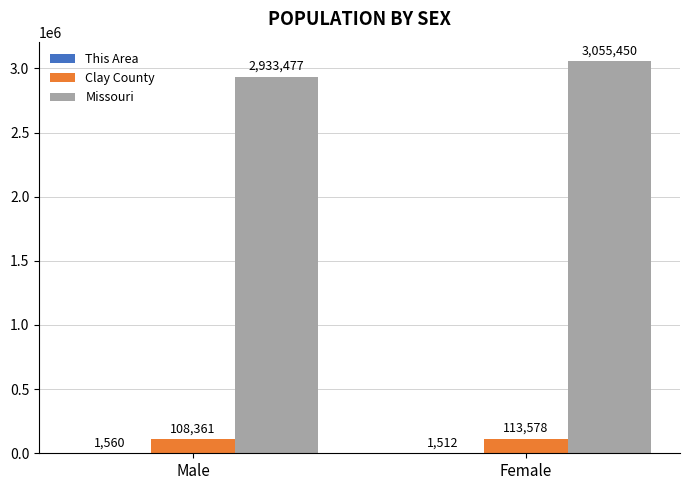

Which label corresponds to the largest value in the chart?

Female